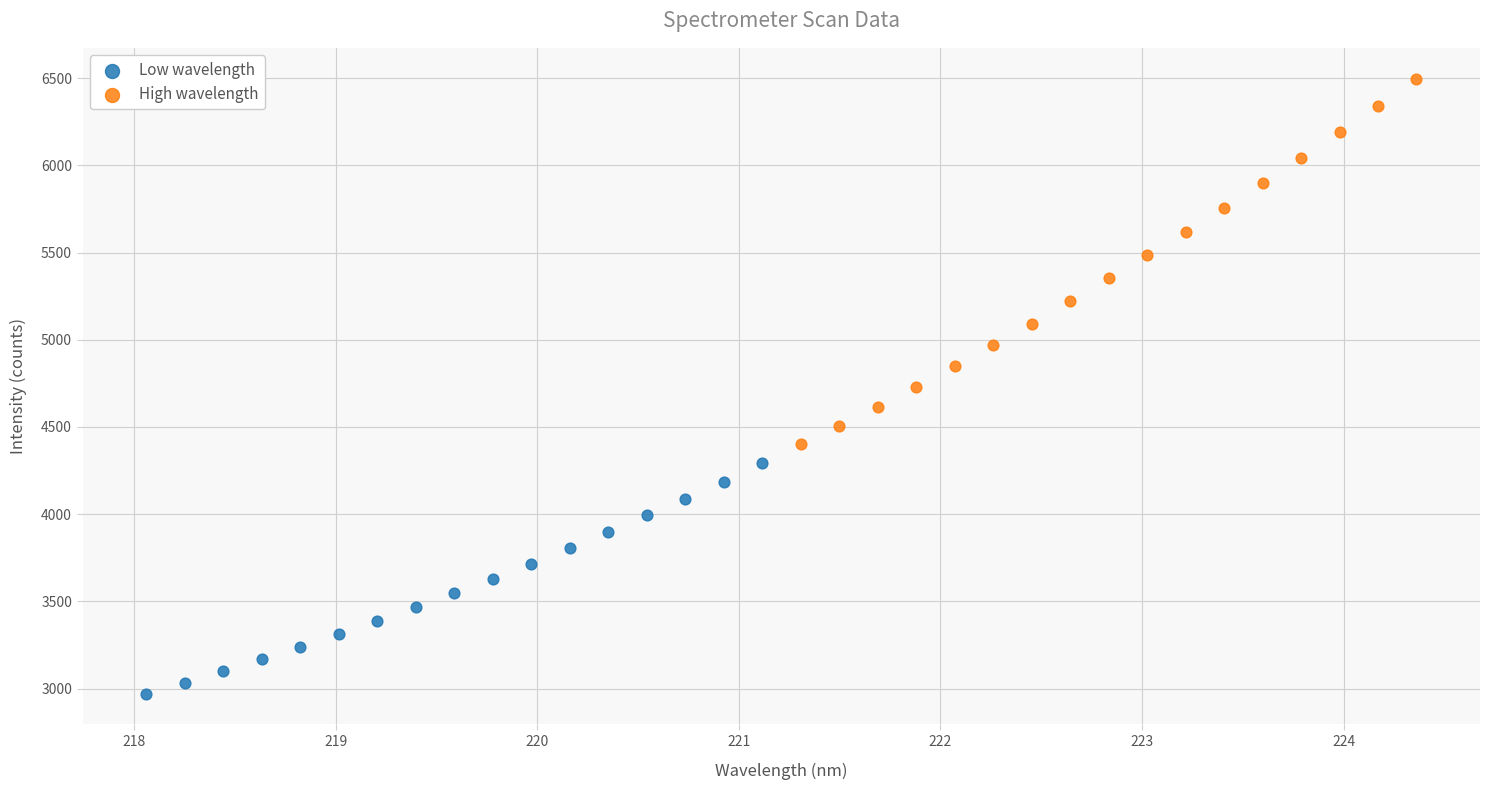

Which series contains the lowest Y value?

Low wavelength